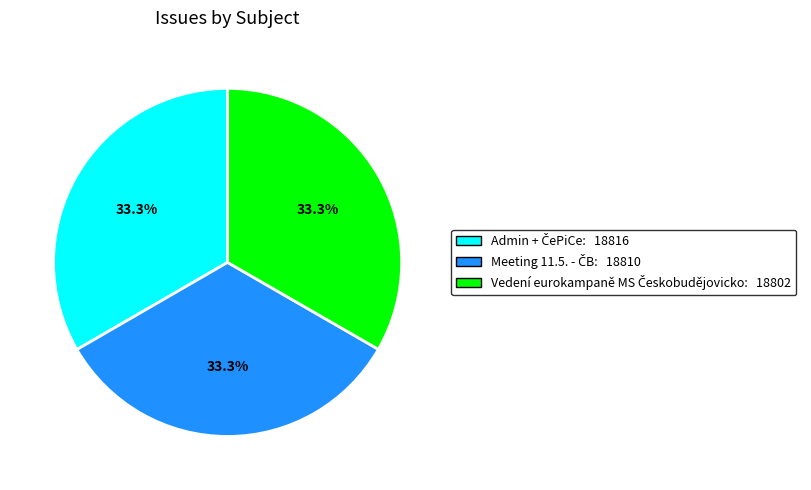

Is there a majority slice in this chart?

No